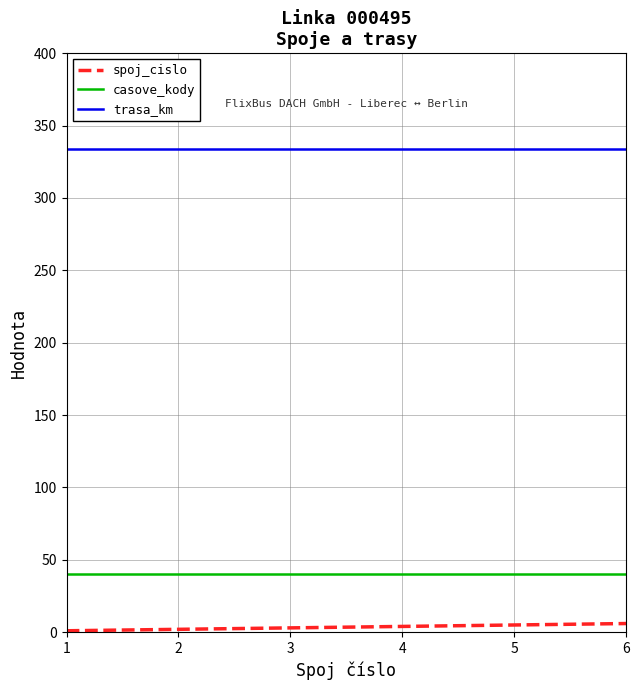

Read the trasa_km value at 4.

334